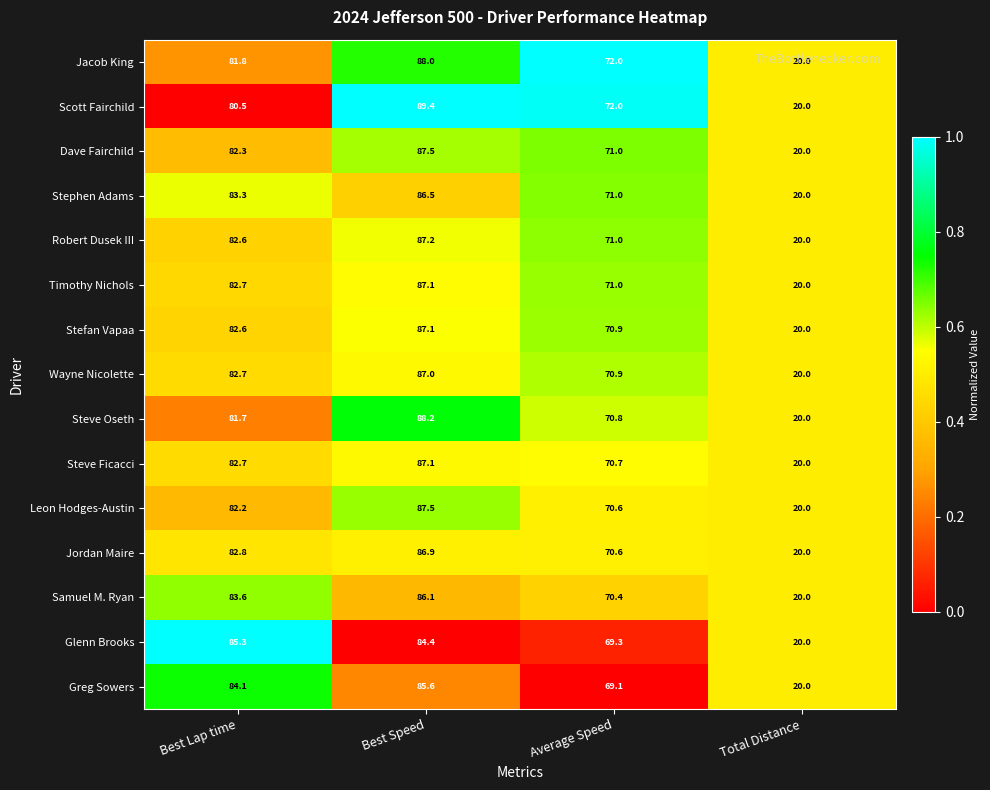

At which label does Jordan Maire reach its minimum?

Total Distance